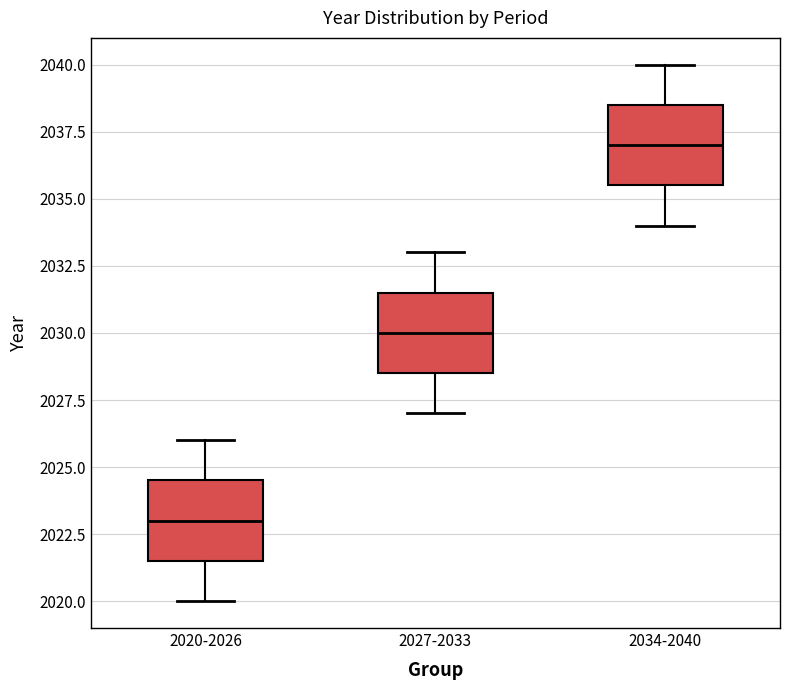

Which box has the lowest median line?

2020-2026